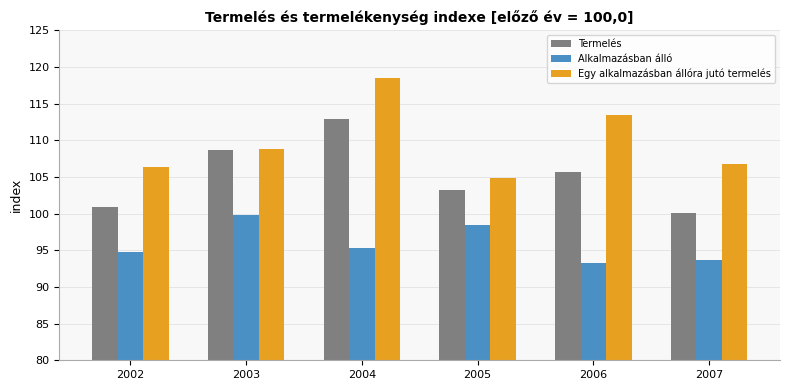

Which series changed the most between 2003 and 2006?

Alkalmazásban álló